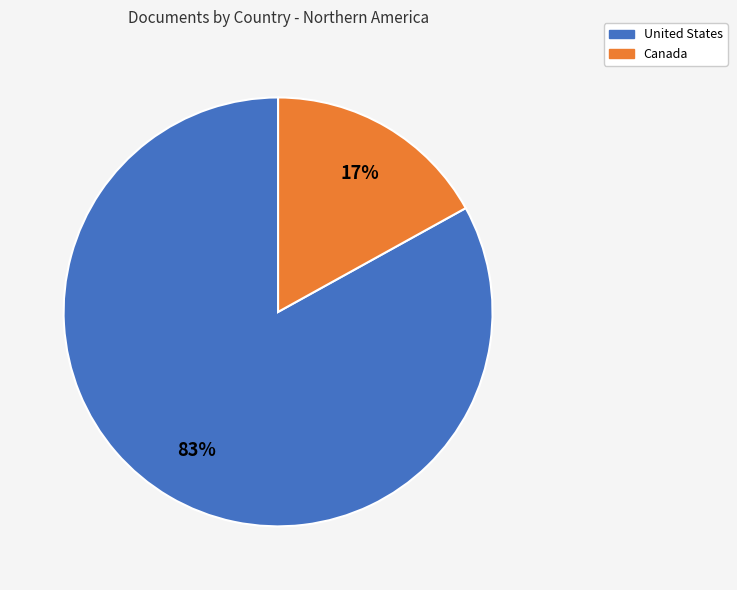

Is the sum of Canada and United States greater than half?

Yes